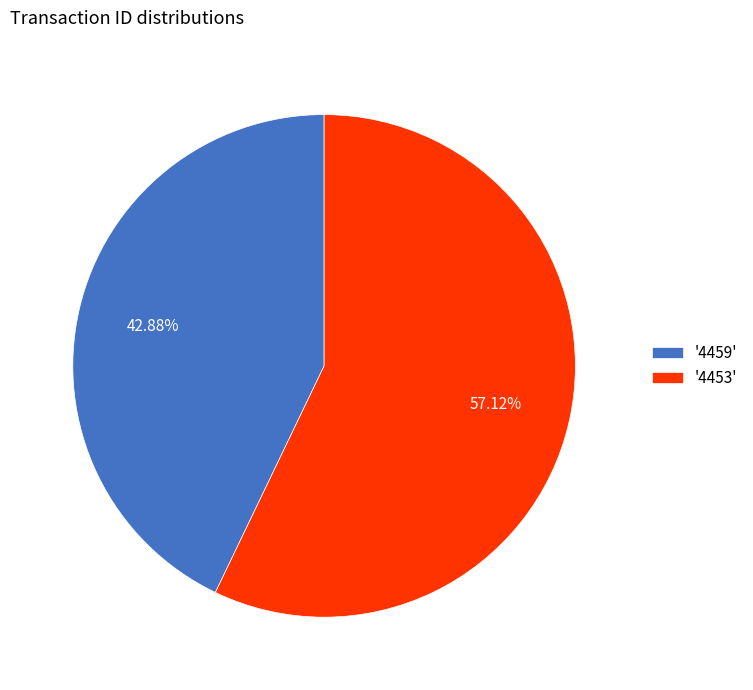

Count the number of slices in the pie.

2